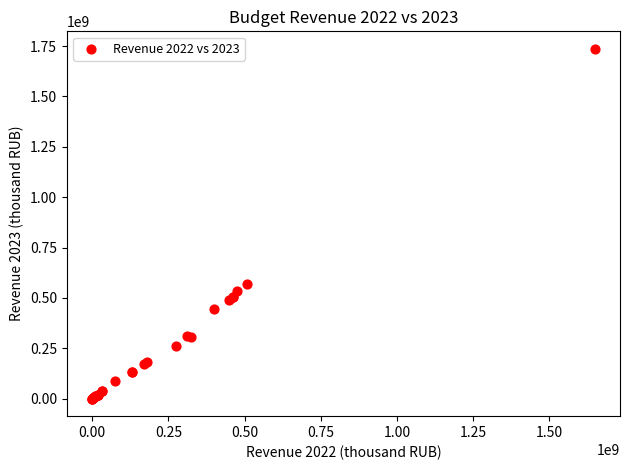

What Y value in the scatter plot is closest to 868059500?

570694000